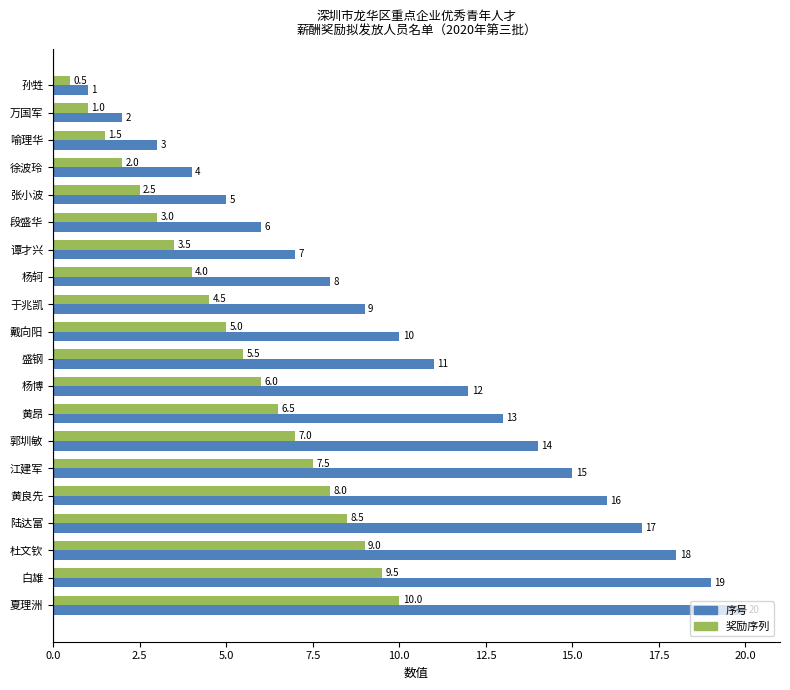

Is it true that 奖励序列 equals 0.7 at 徐波玲?

False